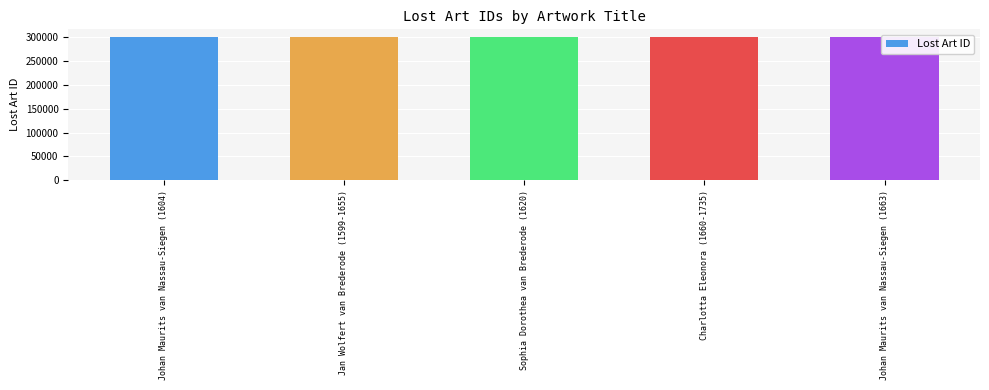

What is the value of the 5th bar from the left?

301277